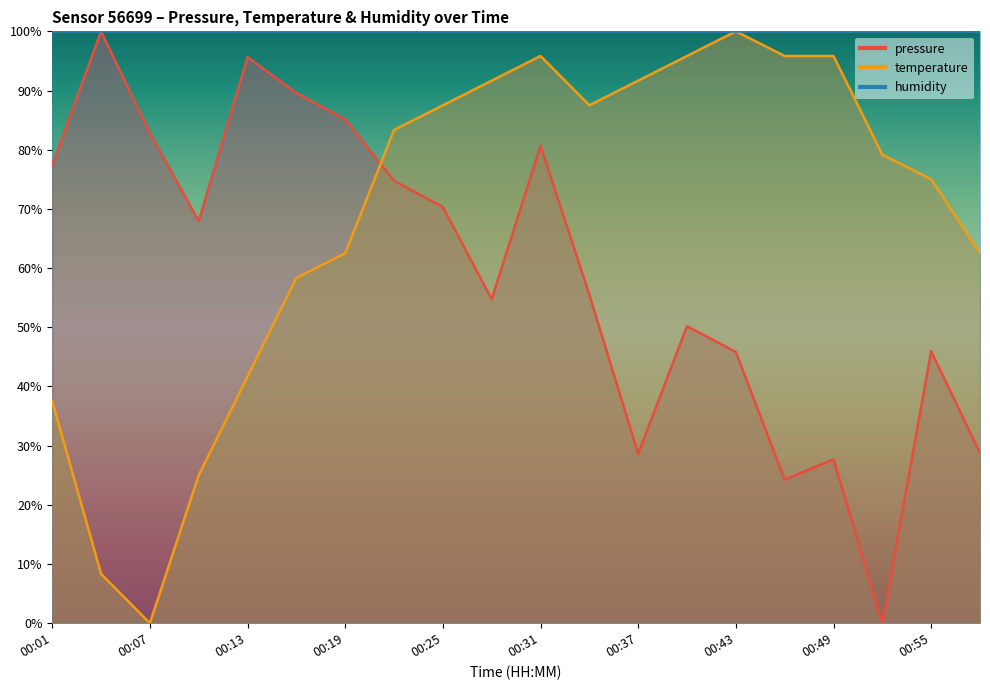

Does the chart have visible grid lines?

No